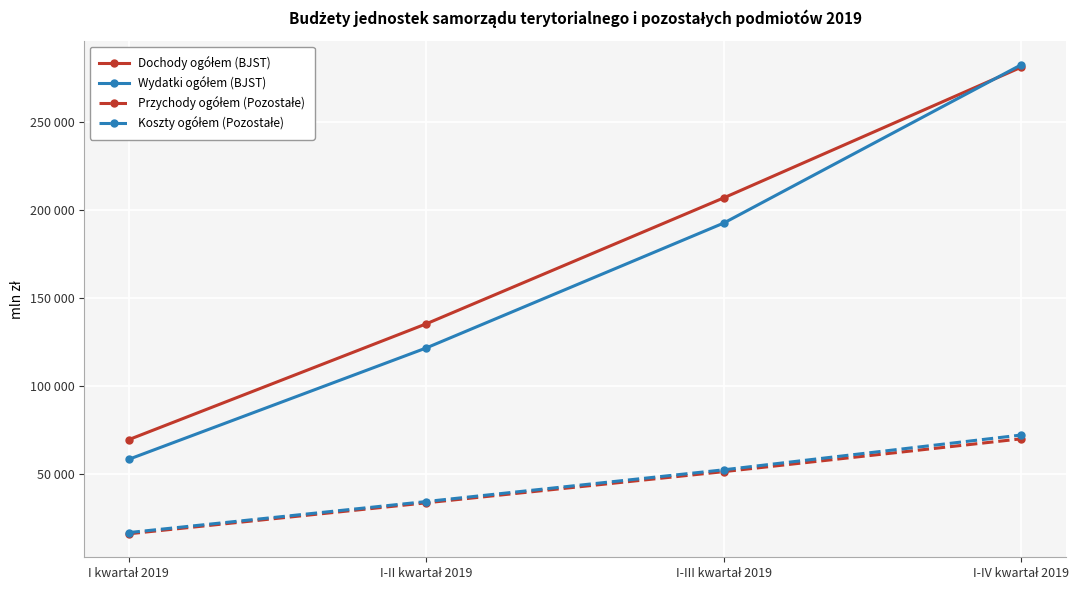

What position from the right is I-II kwartał 2019?

3